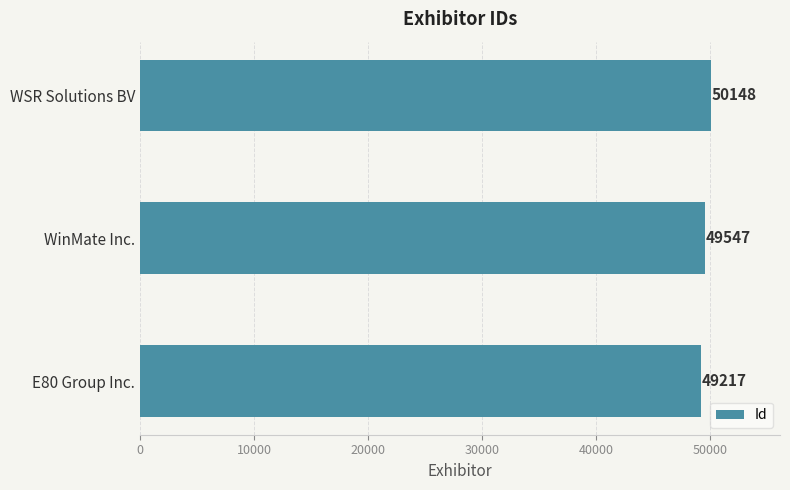

Is it true that the value at WinMate Inc. is 49547?

True